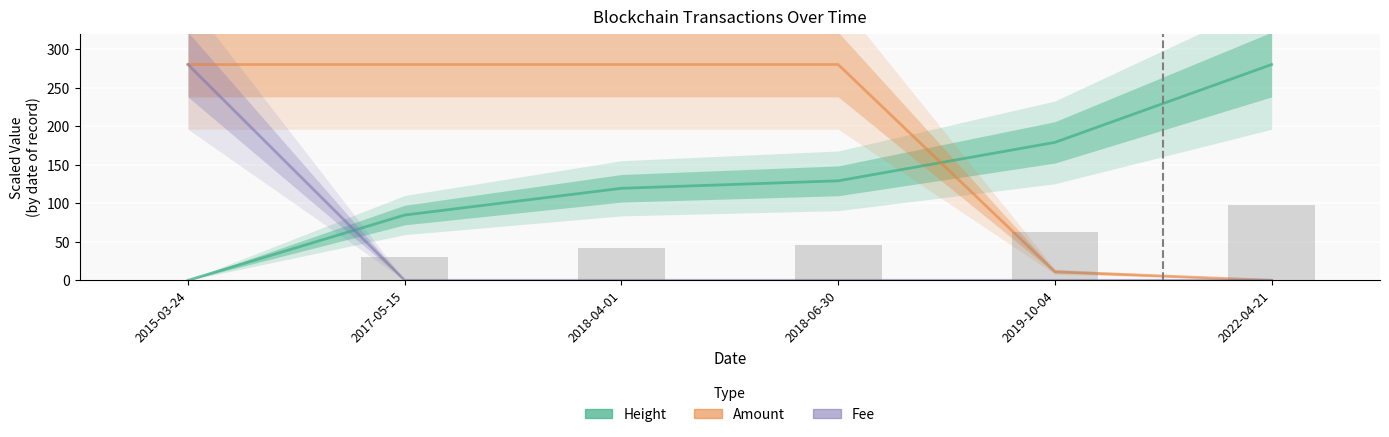

What is the total value across all series at 2022-04-21?

280.0